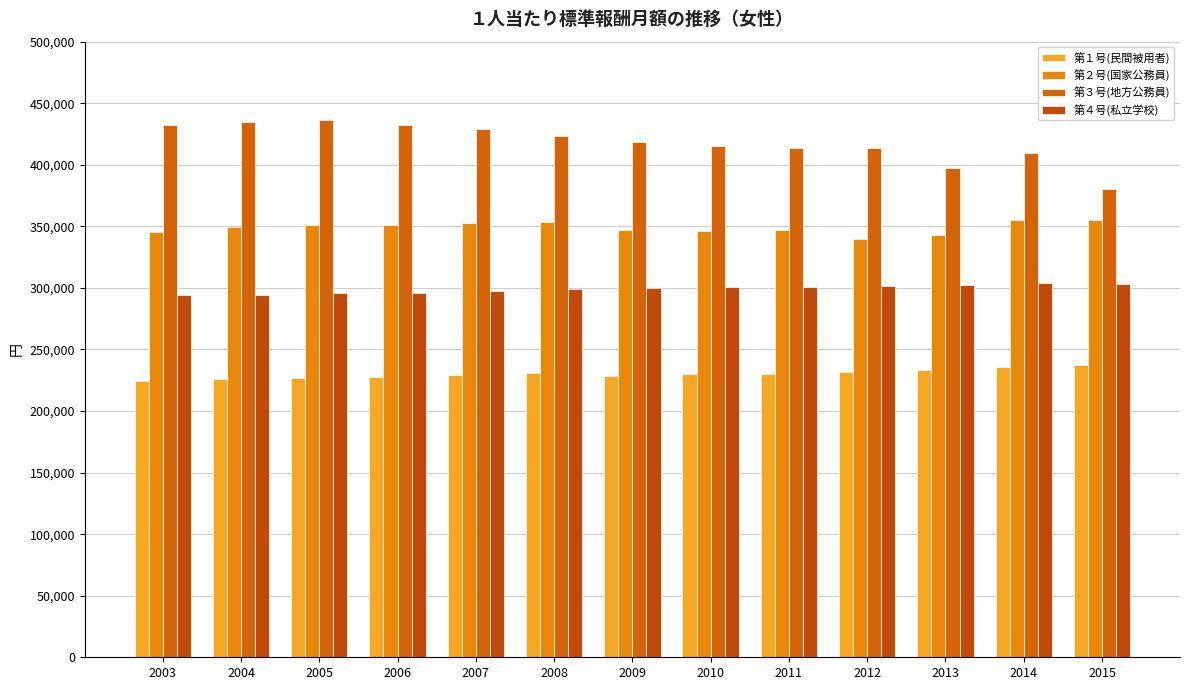

Rank the categories by 第２号(国家公務員) value from lowest to highest.

2012, 2013, 2003, 2010, 2011, 2009, 2004, 2006, 2005, 2007, 2008, 2014, 2015